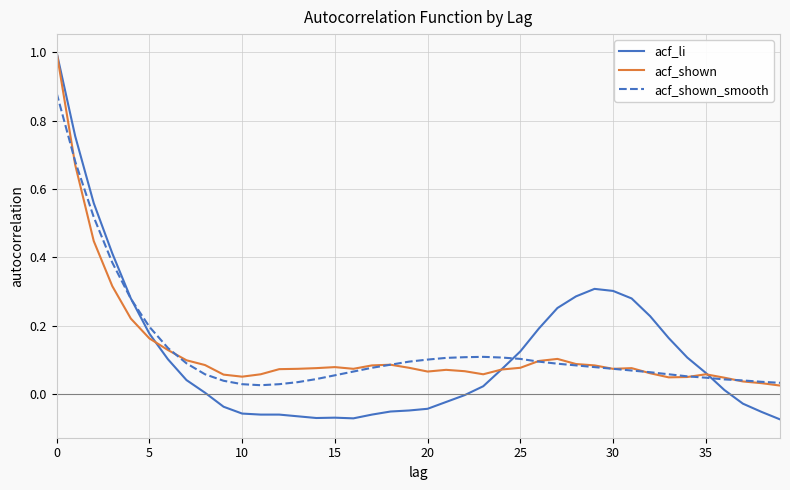

Which series has the widest spread of values?

acf_li